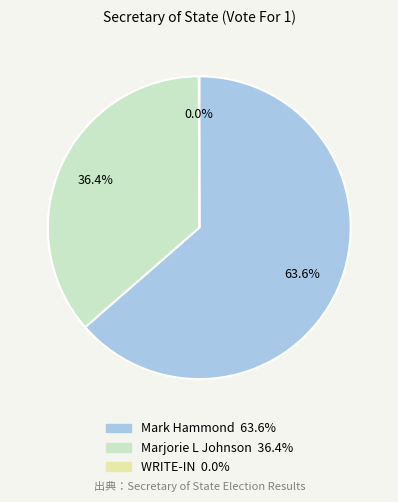

To the nearest percent, what is the average slice percentage?

33%